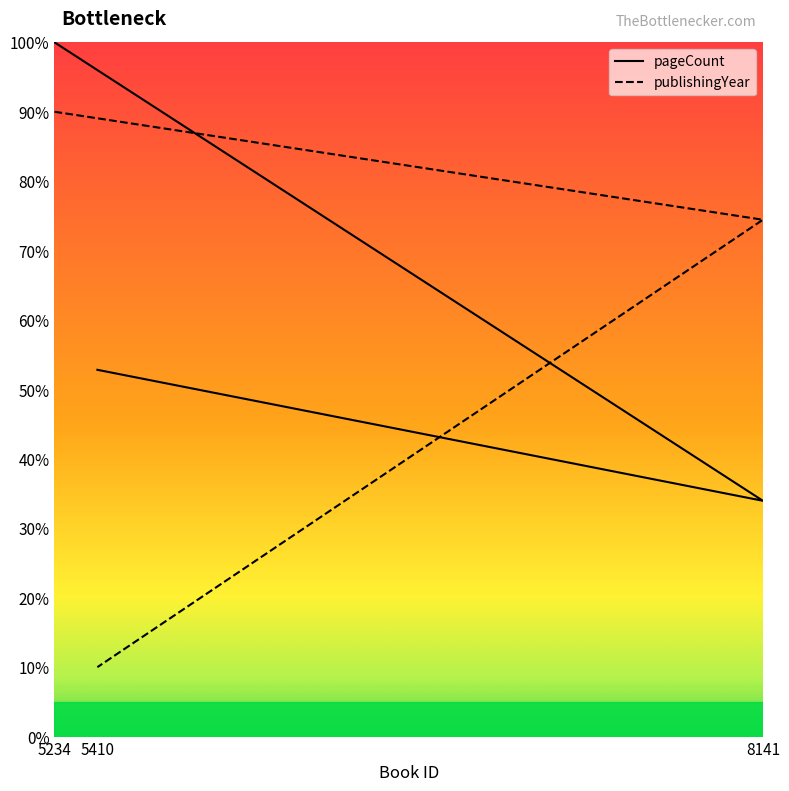

Reading left to right, transcribe all the data shown in this chart.

pageCount: 5234=100.0	8141=34.0	5410=52.8
publishingYear: 5234=90.0	8141=74.4	5410=10.0